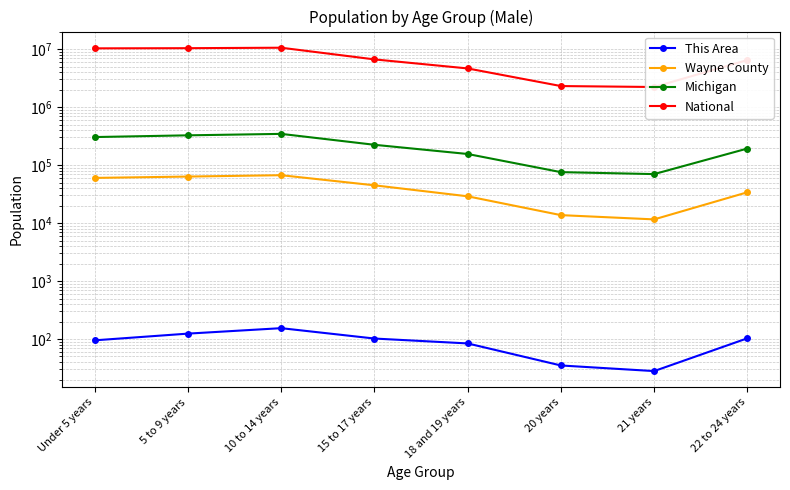

At which label does This Area reach its minimum?

21 years